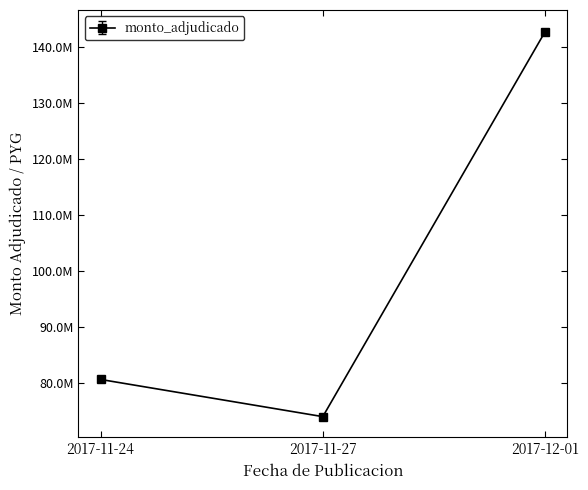

Which category has the highest value across all series?

2017-12-01